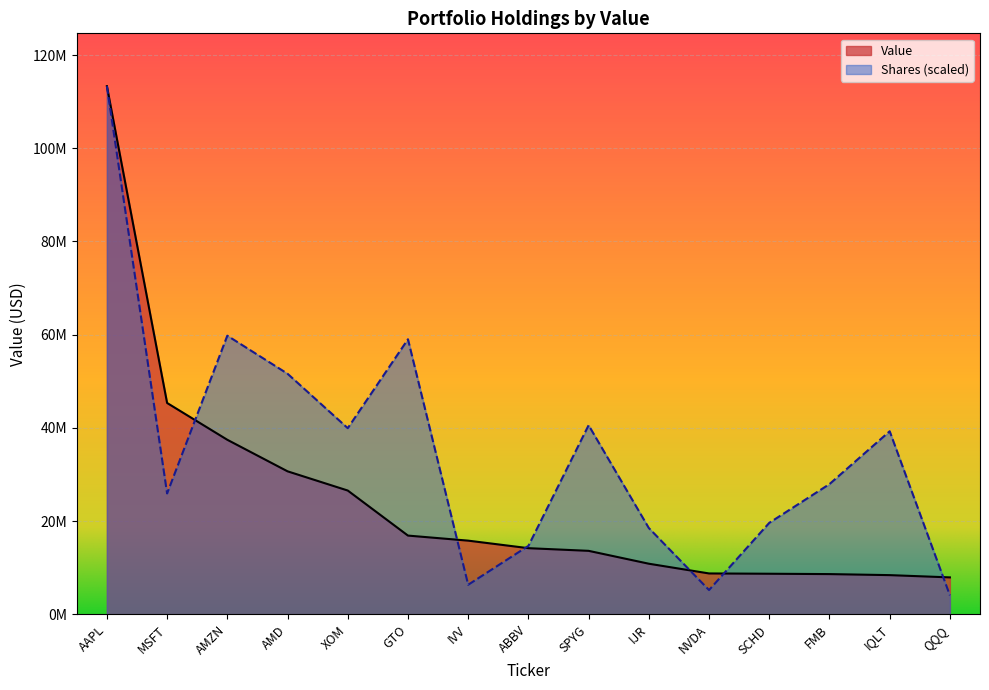

What is the change in value from AAPL to AMD?

-82641688